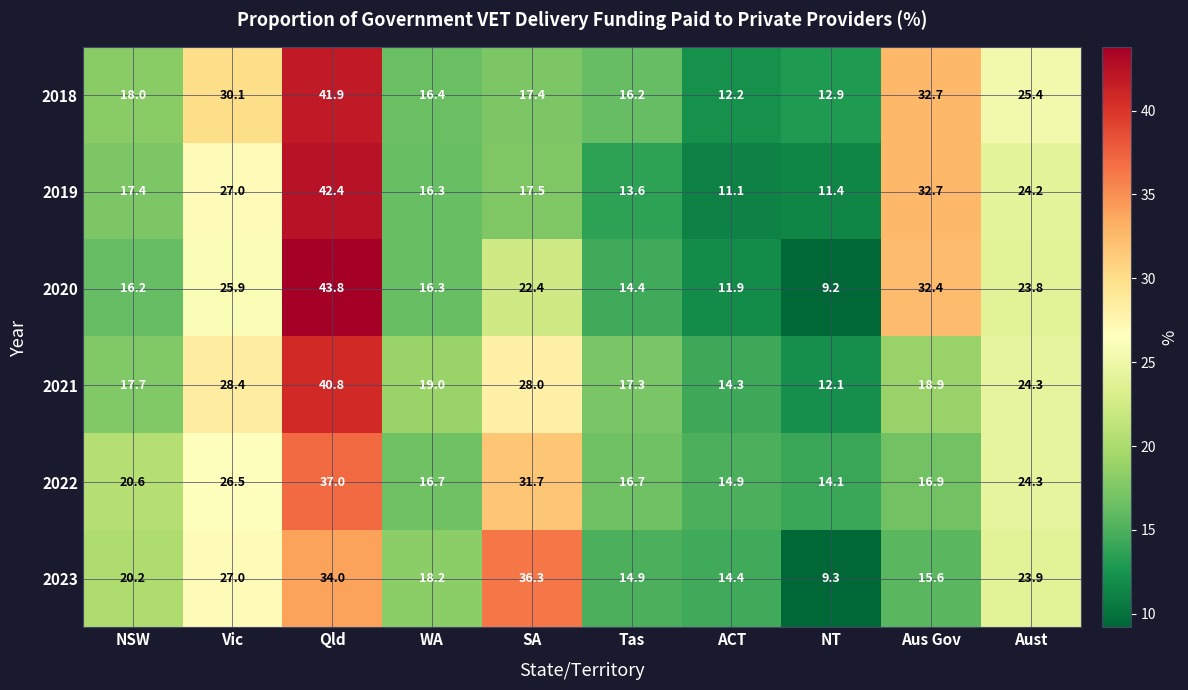

Where does the 2021 series first go above 19?

Vic